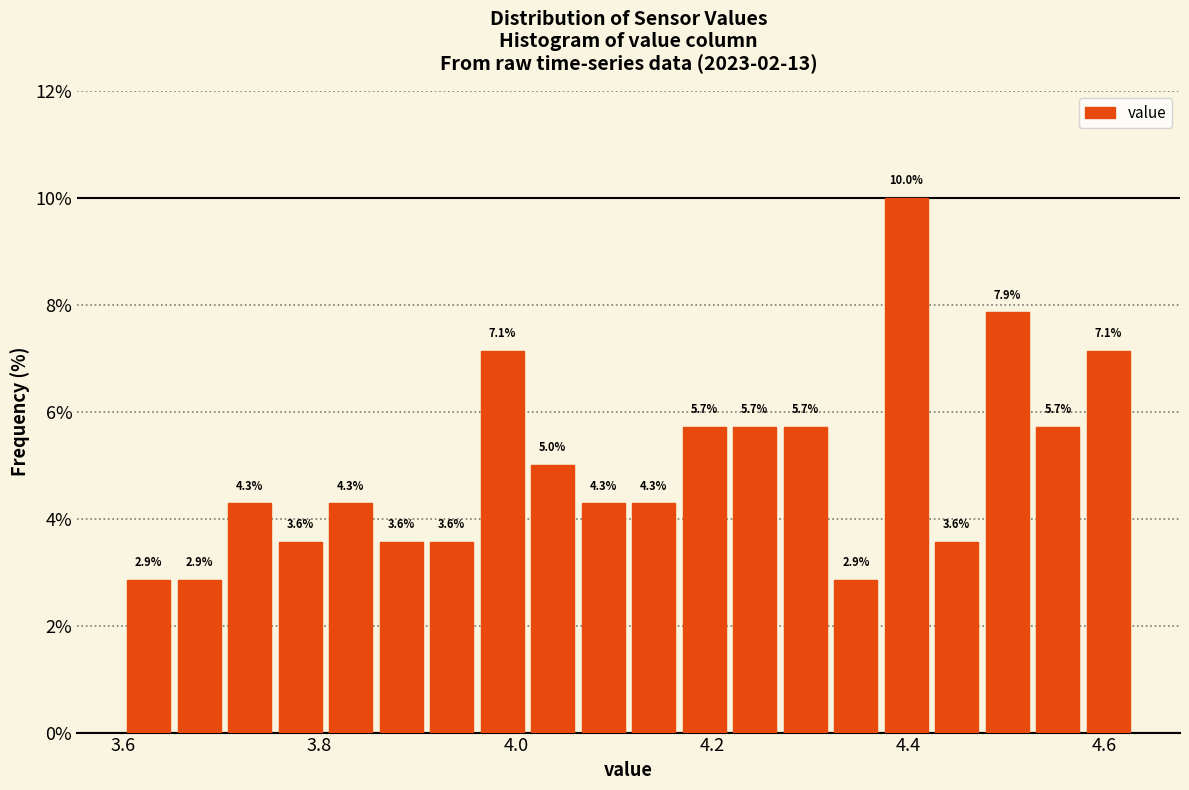

Around what value on the x-axis is the tallest bar? Give the approximate position of its centre, as read against the axis.

4.40